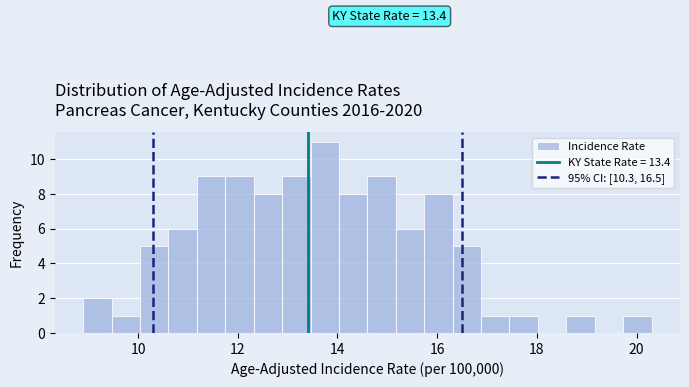

Around what value on the x-axis is the tallest bar? Give the approximate position of its centre, as read against the axis.

13.8